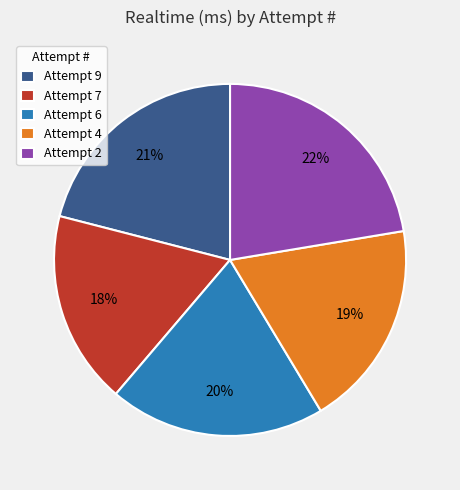

What is the ratio of the value at Attempt 9 to the value at Attempt 4?

1.1